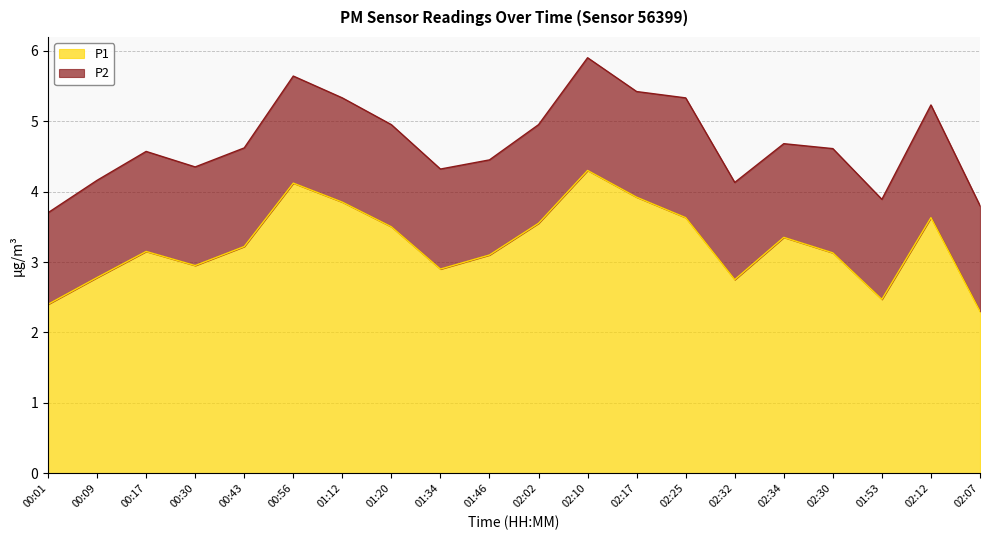

Reading left to right, what are all the values shown in this chart?

2.4	2.8	3.1	3.0	3.2	4.1	3.9	3.5	2.9	3.1	3.5	4.3	3.9	3.6	2.8	3.4	3.1	2.5	3.6	2.3